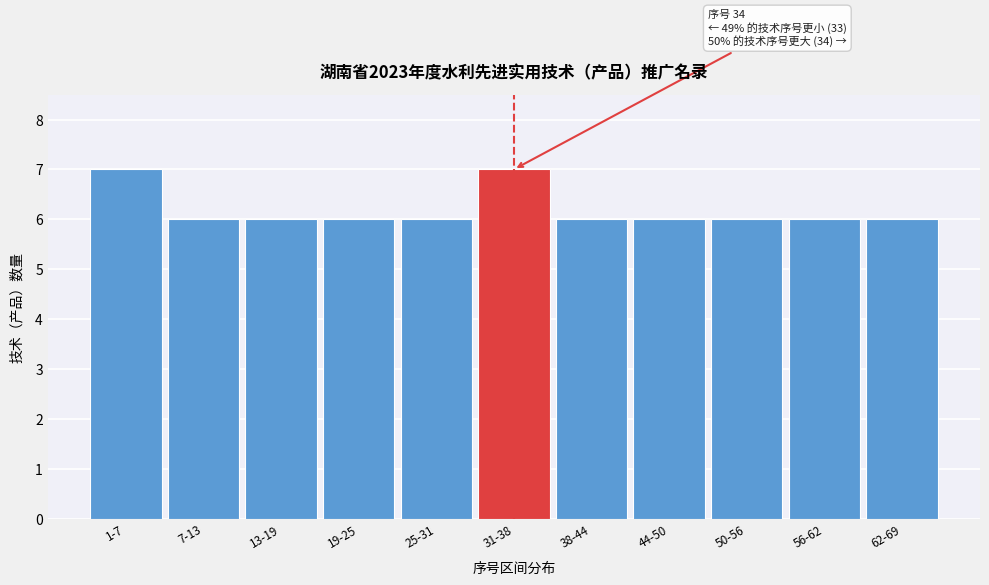

Reading left to right, transcribe all the data shown in this chart.

7	6	6	6	6	7	6	6	6	6	6